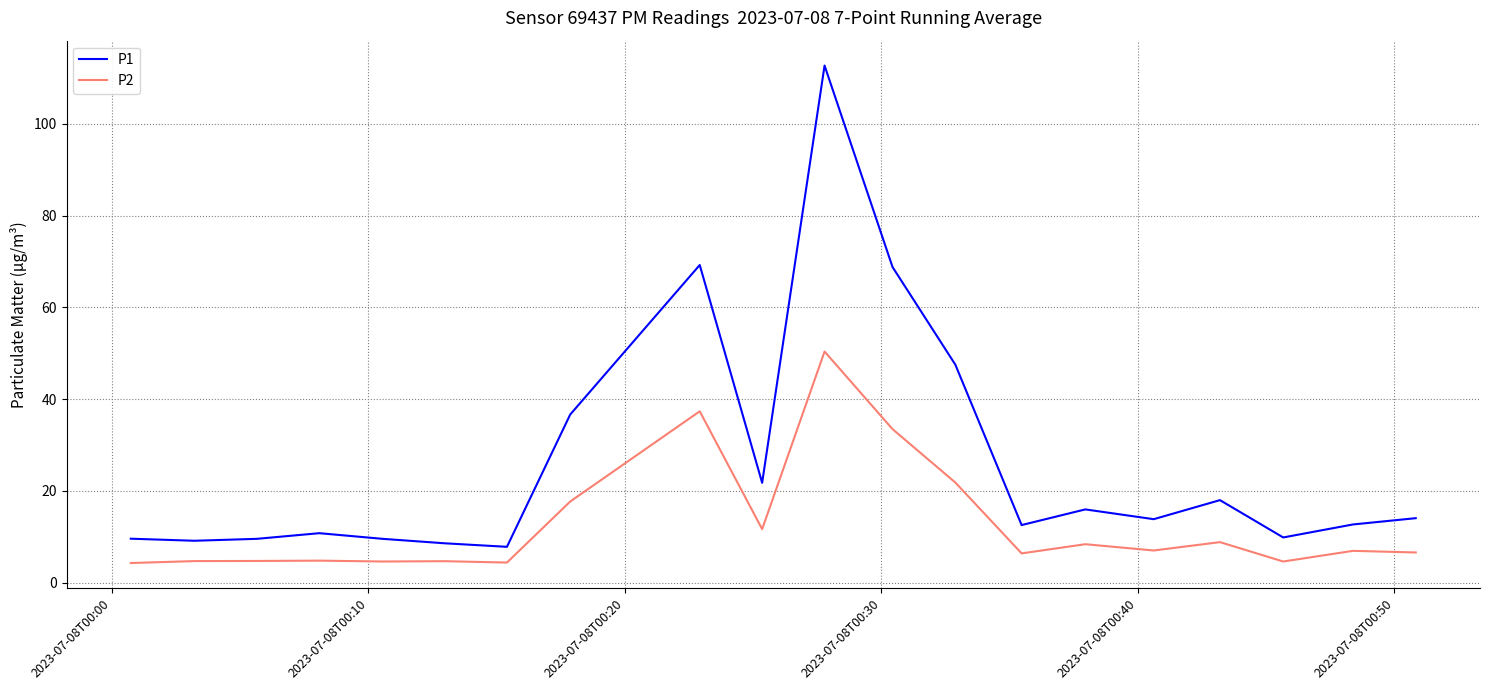

Rank the series by their maximum value, from highest to lowest.

P1, P2